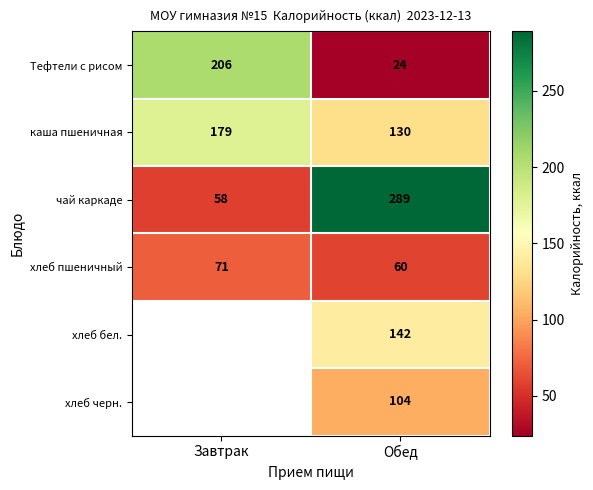

Is the value of хлеб бел. at Обед greater than the value of каша пшеничная at Завтрак?

No